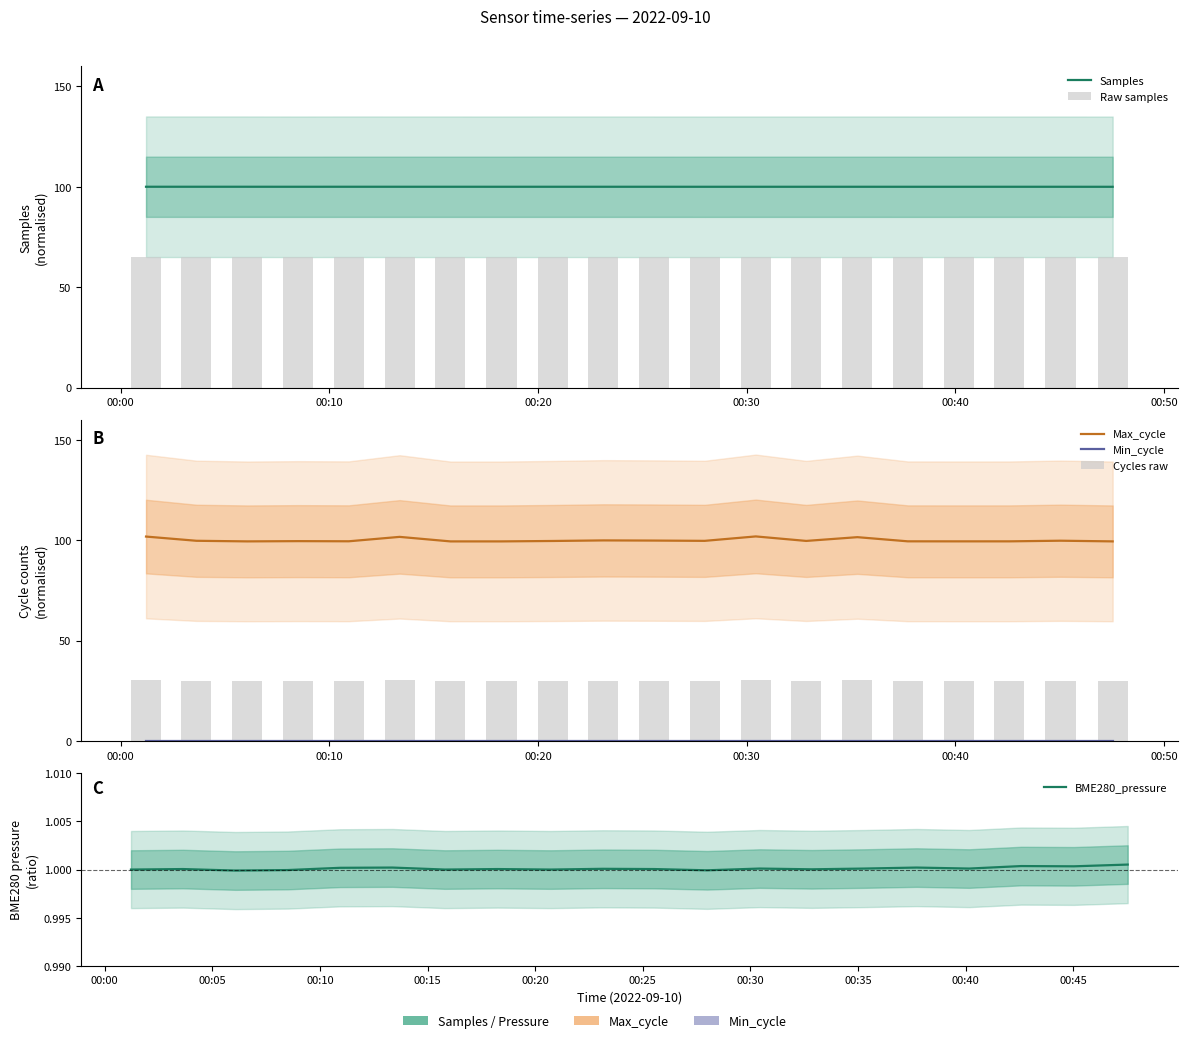

What is the minimum value for BME280_pressure?

1.0